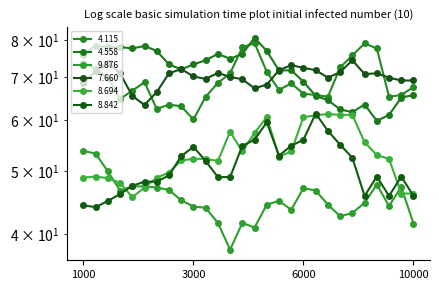

True or false: 8.842 and 7.660 cross at least once.

False